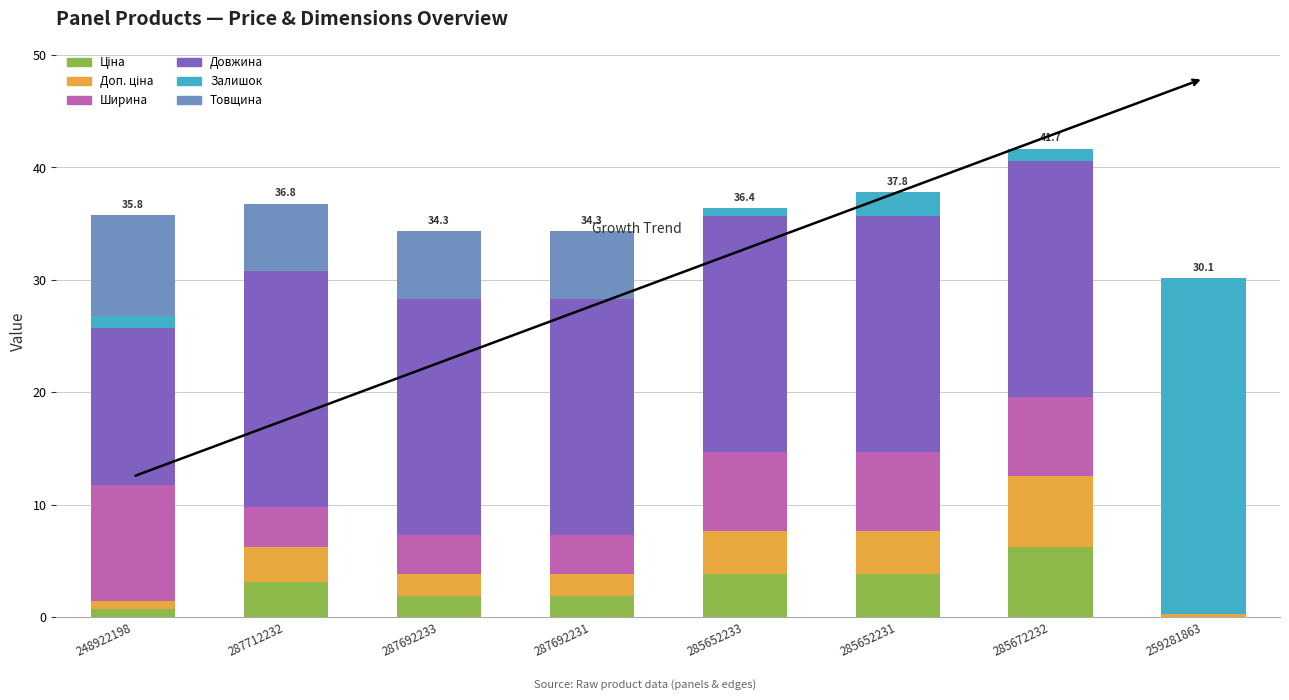

What is the total value across all series at 285652231?

37.8